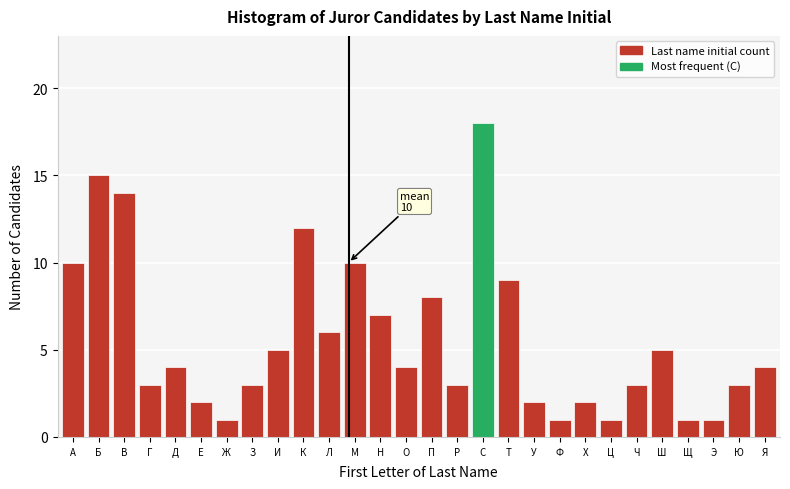

Reading left to right, transcribe all the data shown in this chart.

А=10	Б=15	В=14	Г=3	Д=4	Е=2	Ж=1	З=3	И=5	К=12	Л=6	М=10	Н=7	О=4	П=8	Р=3	С=18	Т=9	У=2	Ф=1	Х=2	Ц=1	Ч=3	Ш=5	Щ=1	Э=1	Ю=3	Я=4